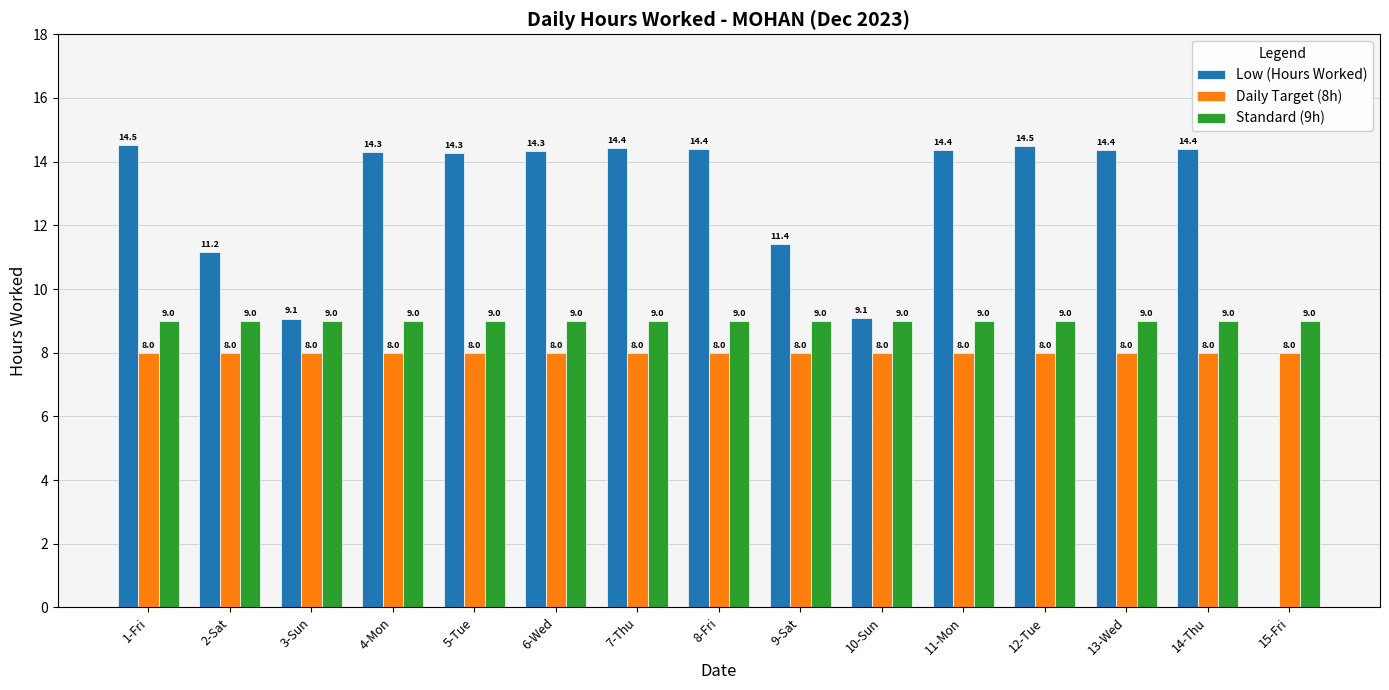

The Daily Target (8h) series shows 4.1 at 11-Mon. True or false?

False